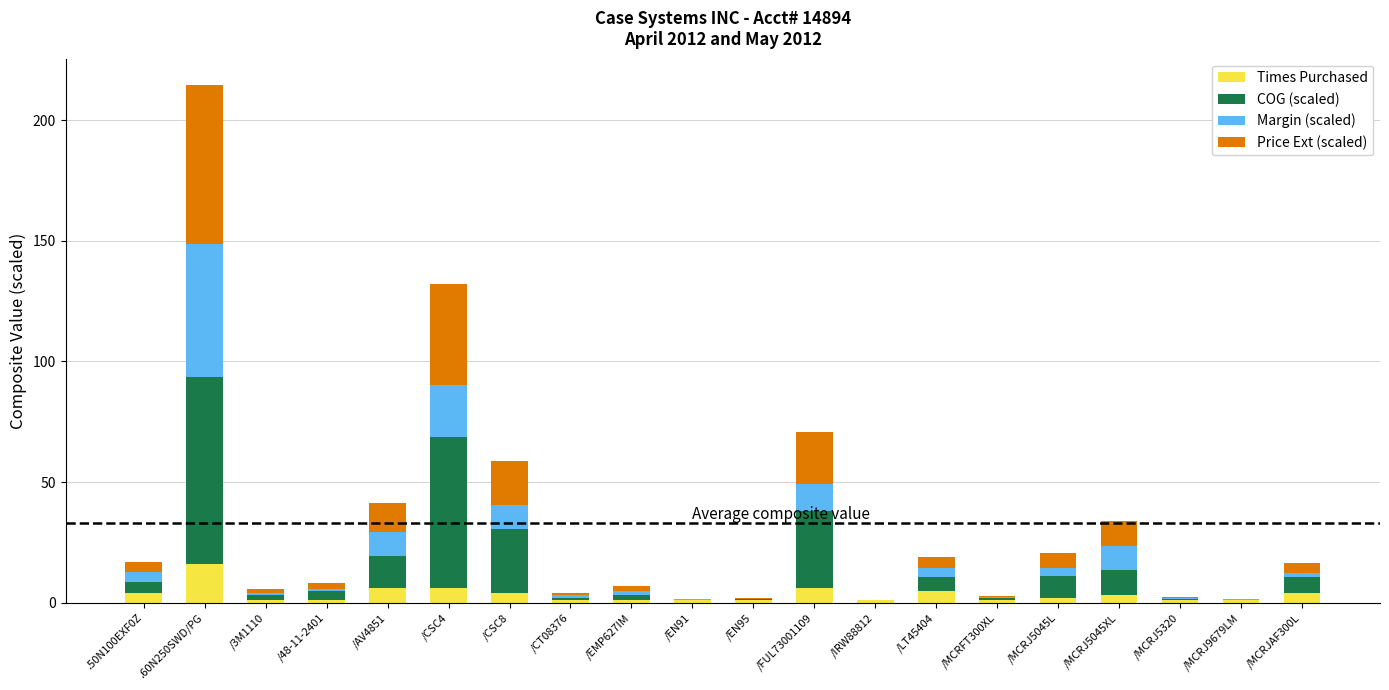

At which label does Times Purchased reach its peak?

.60N250SWD/PG